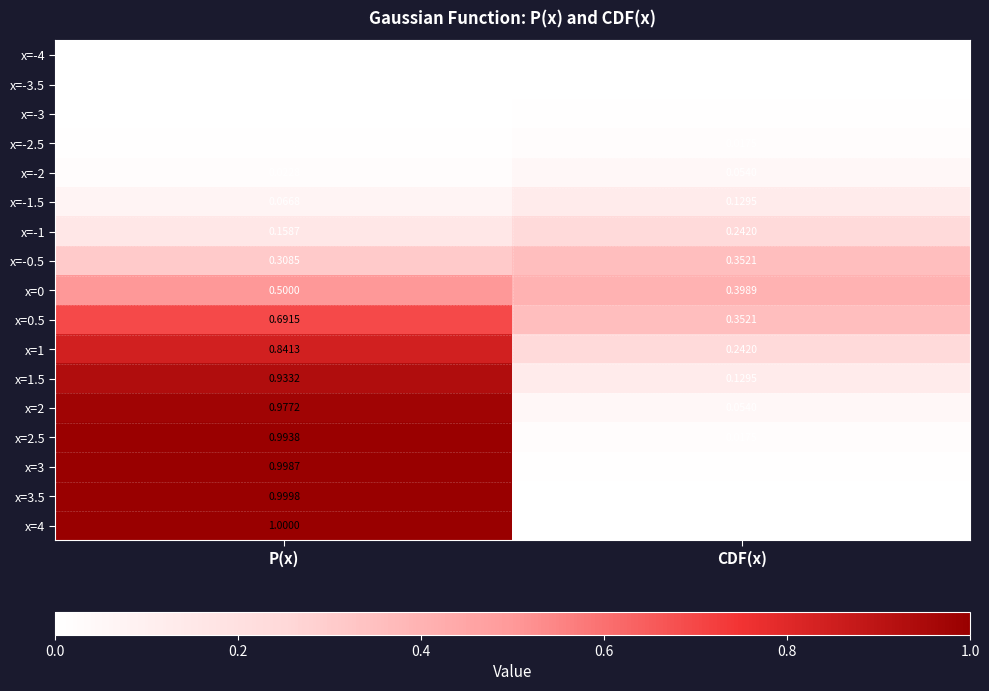

Which series has the largest range (max minus min)?

x=4